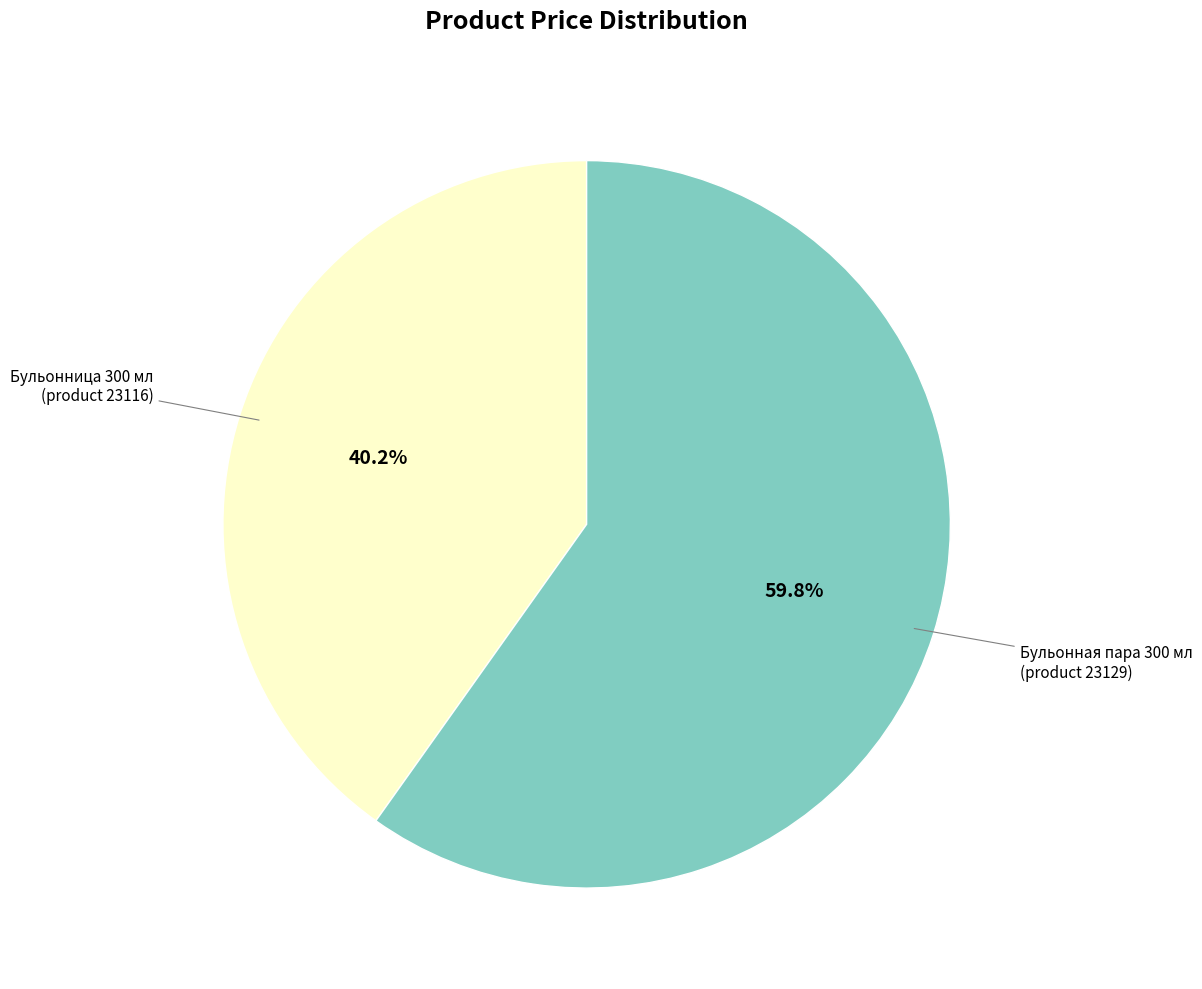

Does any single category account for the majority?

Yes